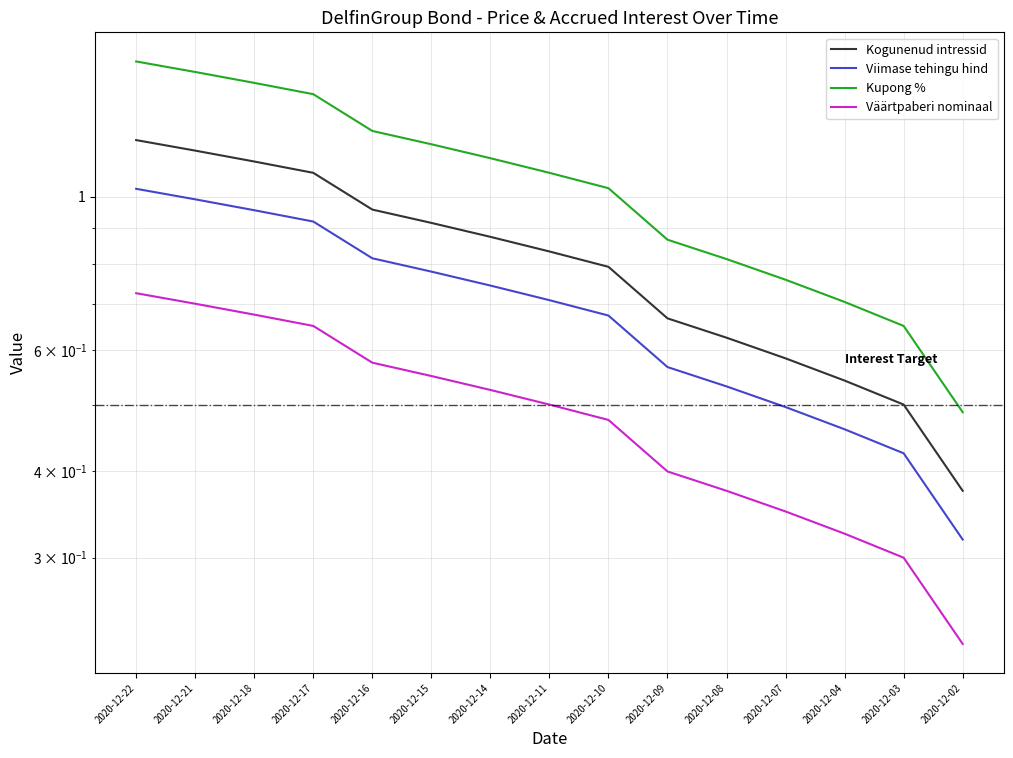

Rank the series by their average value, from highest to lowest.

Kupong %, Kogunenud intressid, Viimase tehingu hind, Väärtpaberi nominaal